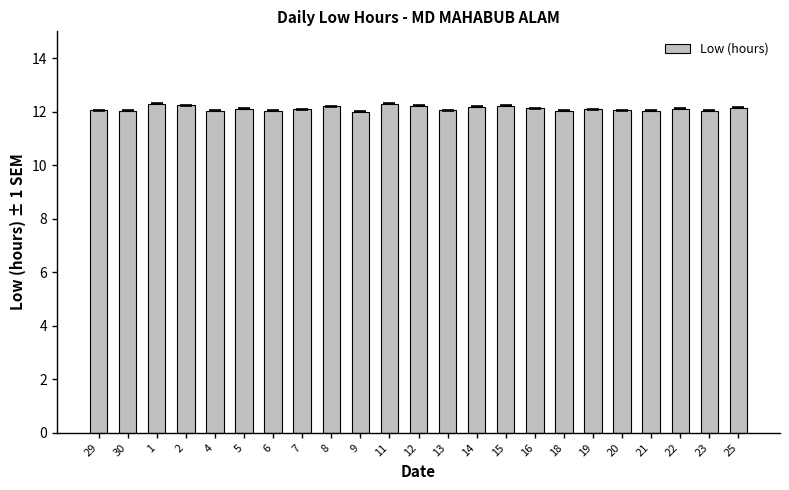

What is the label of the 18th bar from the left?

19